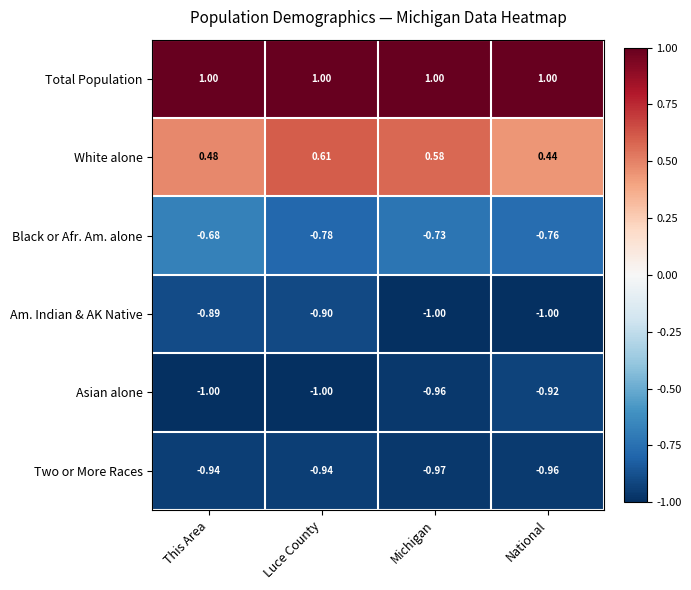

At Michigan, list the series in order from smallest to largest.

Am. Indian & AK Native, Two or More Races, Asian alone, Black or Afr. Am. alone, White alone, Total Population